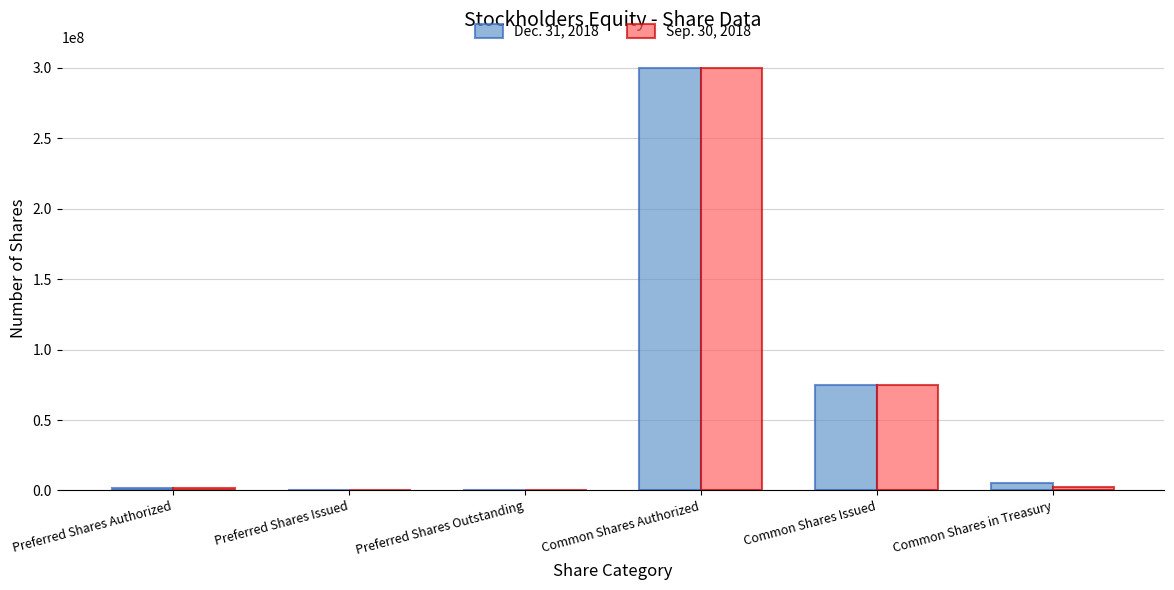

What are all the series names shown in the legend?

Dec. 31, 2018, Sep. 30, 2018